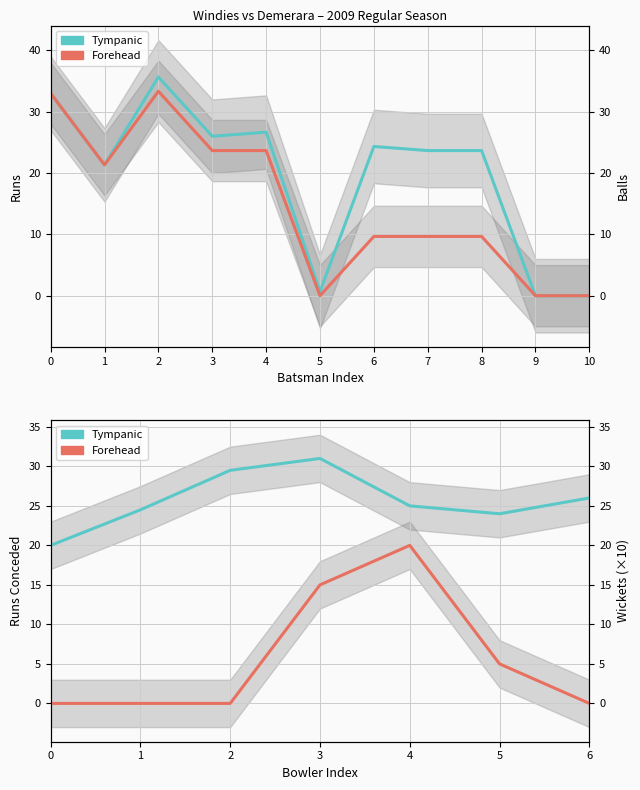

What is the difference between the highest and lowest values at 0?

20.0